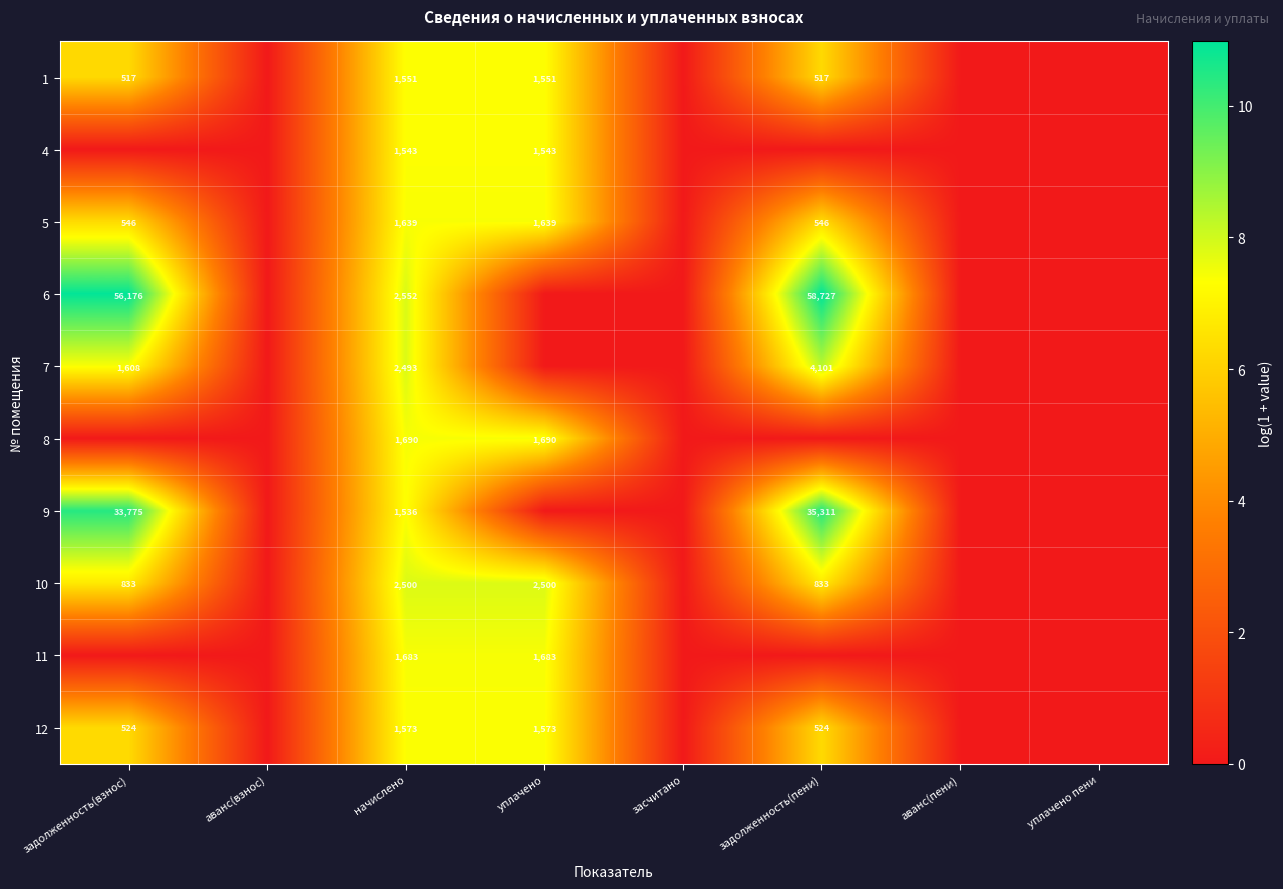

How many data points does each series have?

8